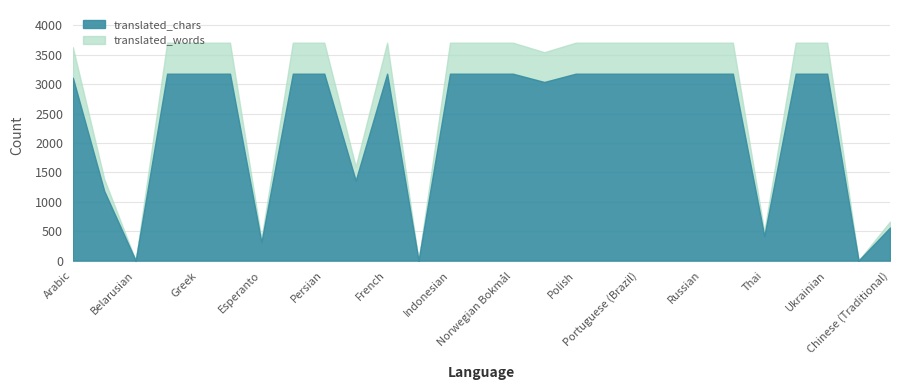

What value does the translated_chars series have at Bavarian?

1182